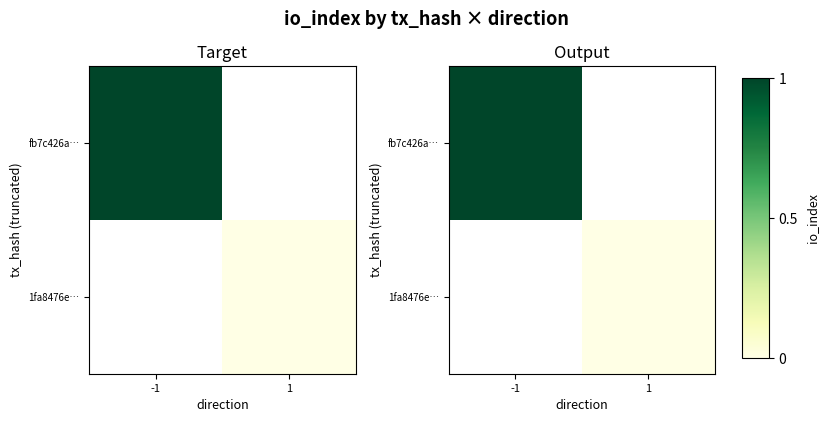

True or false: fb7c426a… has a value of 1.0 at -1.

True